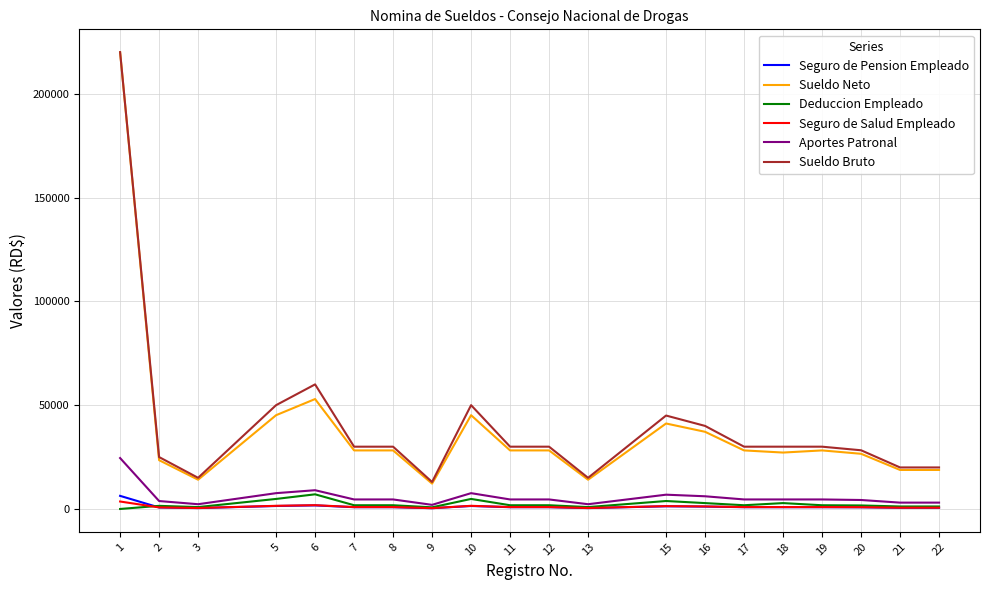

The value of Sueldo Bruto at 9 is 13000.0. True or false?

True